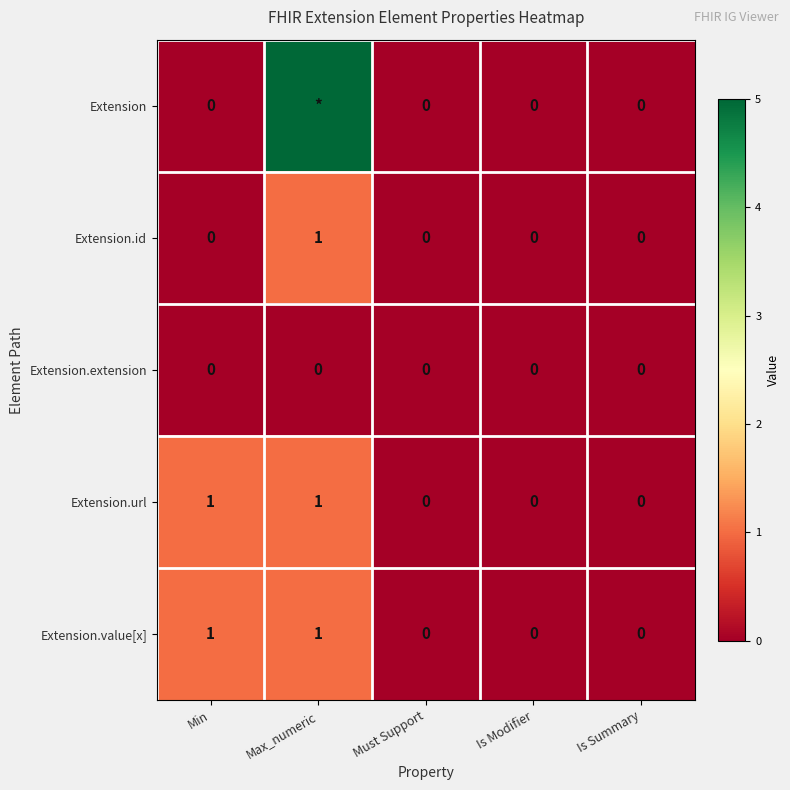

Is it true that Extension.url equals -1 at Is Modifier?

False